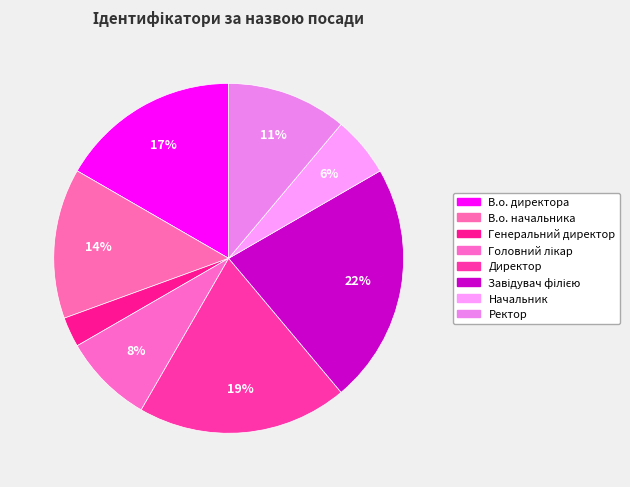

Count the number of slices in the pie.

8